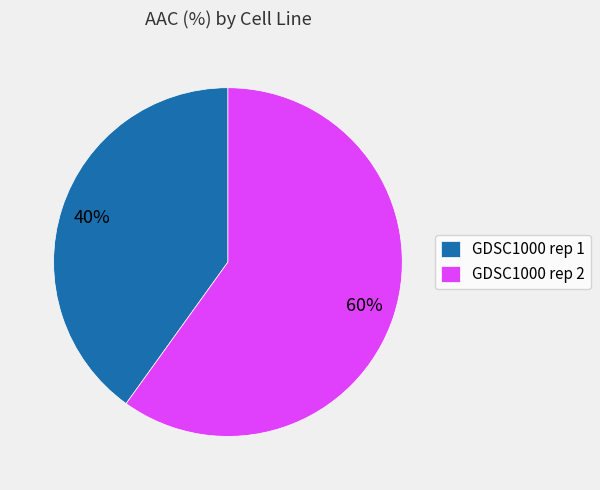

Is the sum of GDSC1000 rep 1 and GDSC1000 rep 2 greater than half?

Yes